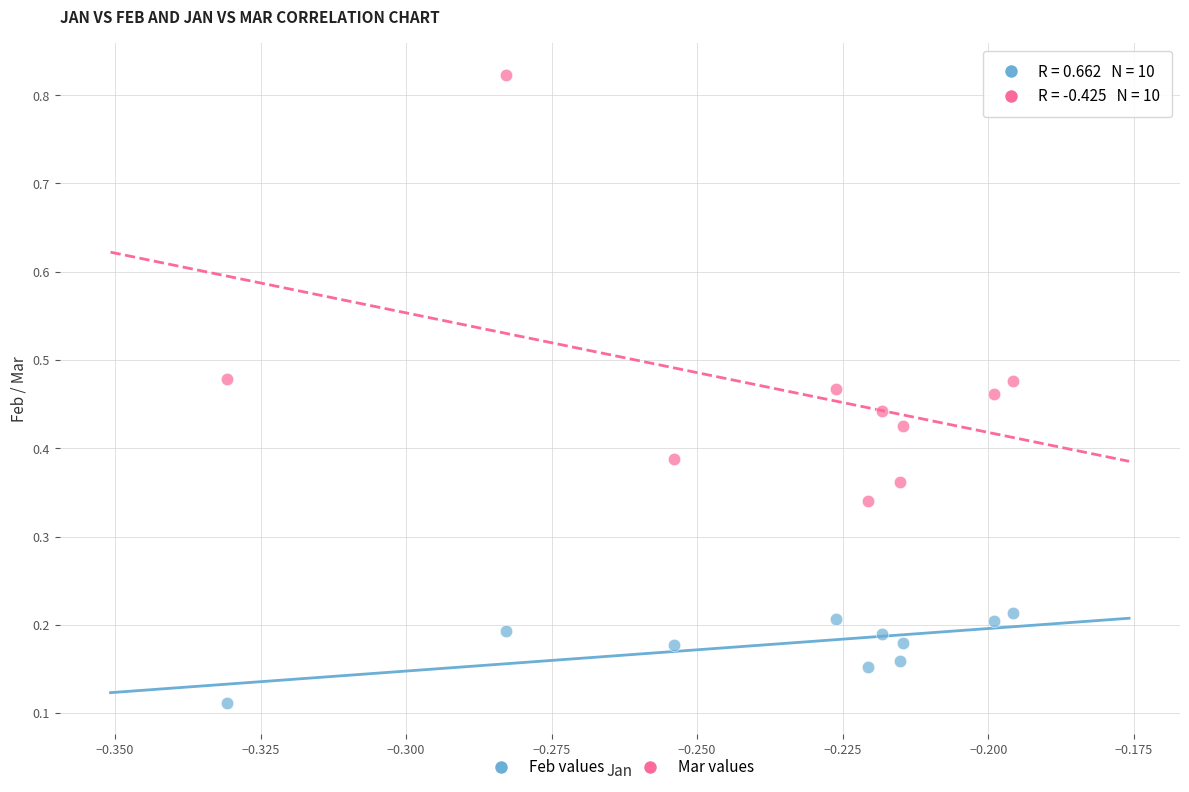

Which series reaches the minimum Y coordinate?

Feb values